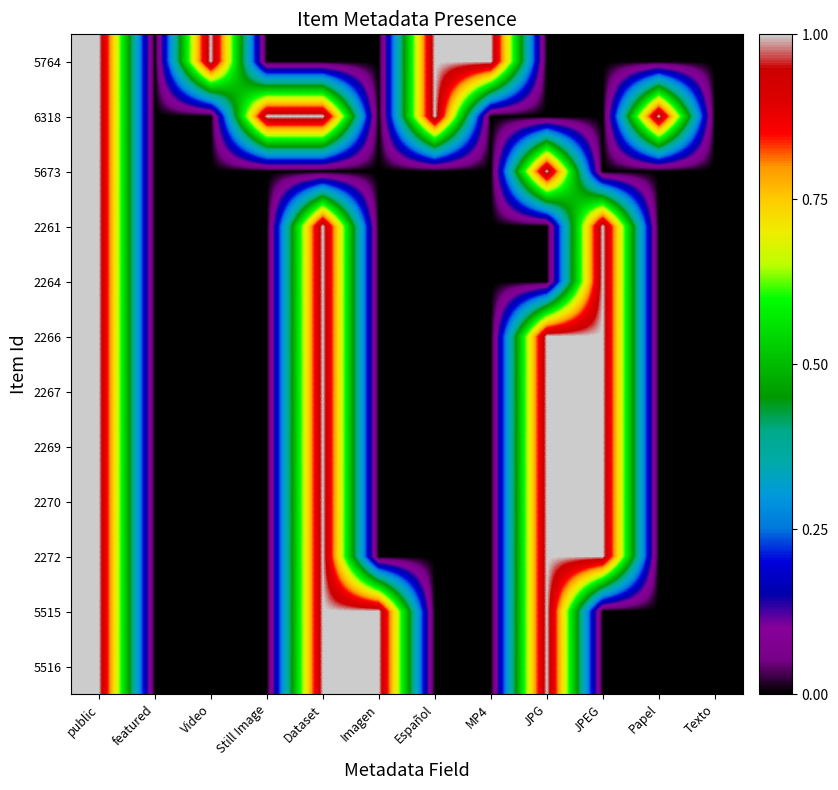

Reading left to right, transcribe all the data shown in this chart.

5764: public=1	featured=0	Video=1	Still Image=0	Dataset=0	Imagen=0	Español=1	MP4=1	JPG=0	JPEG=0	Papel=0	Texto=0
6318: public=1	featured=0	Video=0	Still Image=1	Dataset=1	Imagen=0	Español=1	MP4=0	JPG=0	JPEG=0	Papel=1	Texto=0
5673: public=1	featured=0	Video=0	Still Image=0	Dataset=0	Imagen=0	Español=0	MP4=0	JPG=1	JPEG=0	Papel=0	Texto=0
2261: public=1	featured=0	Video=0	Still Image=0	Dataset=1	Imagen=0	Español=0	MP4=0	JPG=0	JPEG=1	Papel=0	Texto=0
2264: public=1	featured=0	Video=0	Still Image=0	Dataset=1	Imagen=0	Español=0	MP4=0	JPG=0	JPEG=1	Papel=0	Texto=0
2266: public=1	featured=0	Video=0	Still Image=0	Dataset=1	Imagen=0	Español=0	MP4=0	JPG=1	JPEG=1	Papel=0	Texto=0
2267: public=1	featured=0	Video=0	Still Image=0	Dataset=1	Imagen=0	Español=0	MP4=0	JPG=1	JPEG=1	Papel=0	Texto=0
2269: public=1	featured=0	Video=0	Still Image=0	Dataset=1	Imagen=0	Español=0	MP4=0	JPG=1	JPEG=1	Papel=0	Texto=0
2270: public=1	featured=0	Video=0	Still Image=0	Dataset=1	Imagen=0	Español=0	MP4=0	JPG=1	JPEG=1	Papel=0	Texto=0
2272: public=1	featured=0	Video=0	Still Image=0	Dataset=1	Imagen=0	Español=0	MP4=0	JPG=1	JPEG=1	Papel=0	Texto=0
5515: public=1	featured=0	Video=0	Still Image=0	Dataset=1	Imagen=1	Español=0	MP4=0	JPG=1	JPEG=0	Papel=0	Texto=0
5516: public=1	featured=0	Video=0	Still Image=0	Dataset=1	Imagen=1	Español=0	MP4=0	JPG=1	JPEG=0	Papel=0	Texto=0